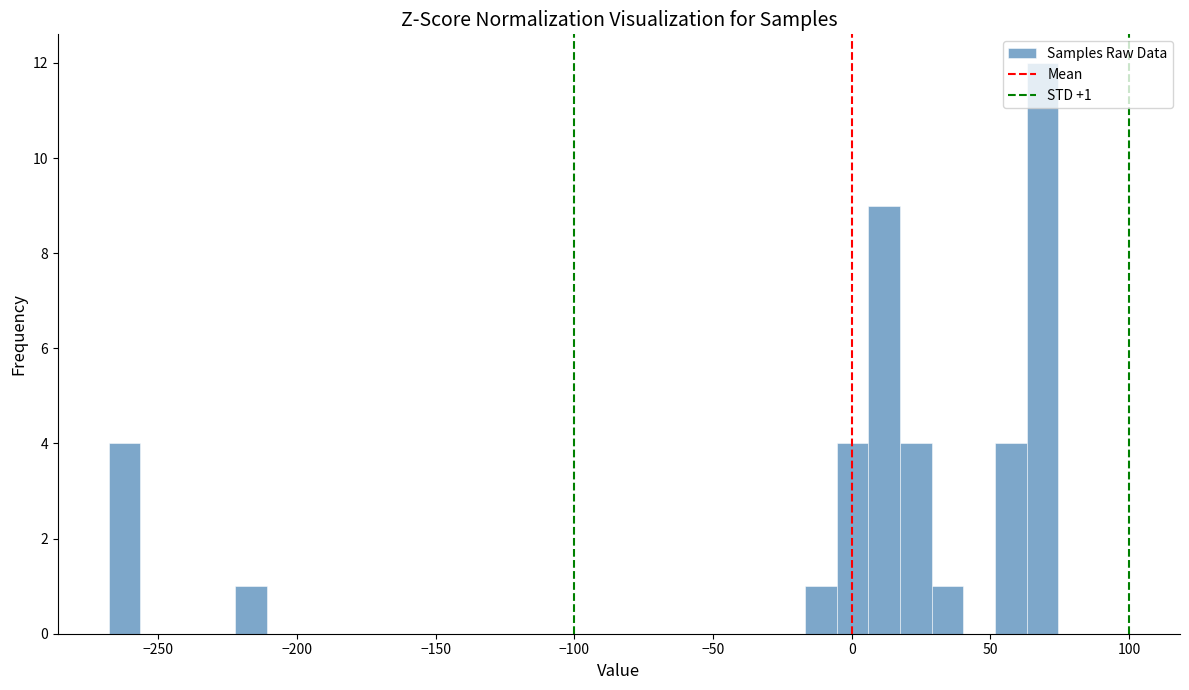

Around what value on the x-axis is the tallest bar? Give the approximate position of its centre, as read against the axis.

70